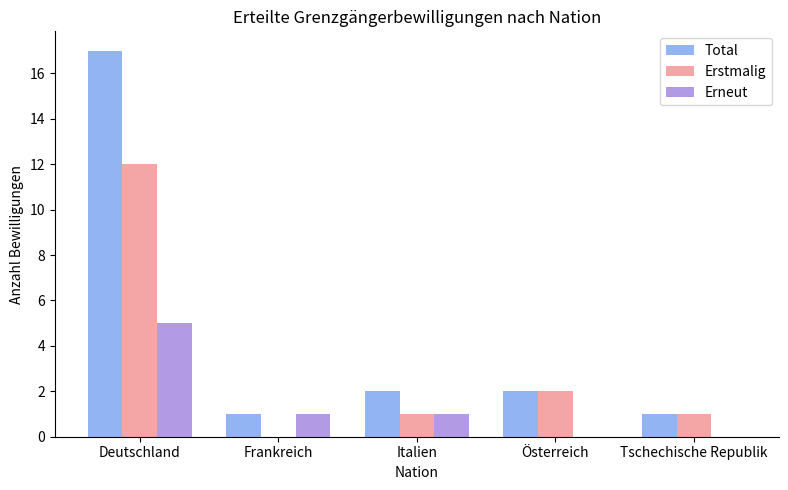

The value of Erneut at Italien is 1. True or false?

True